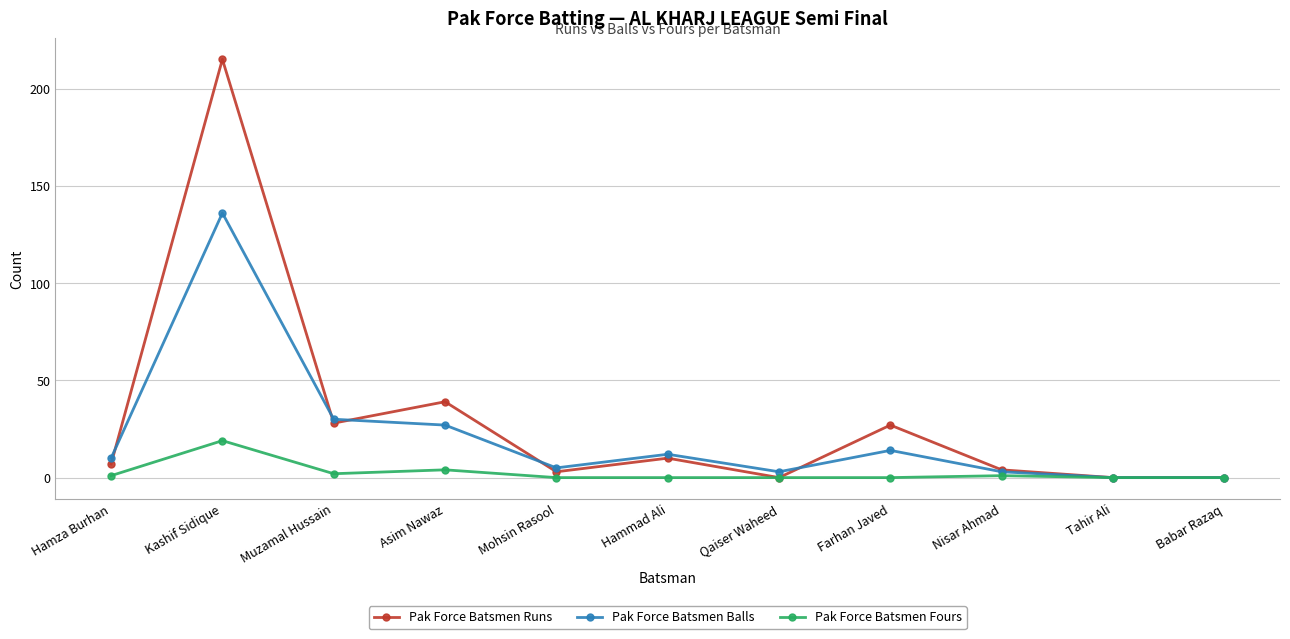

How many lines are shown in the chart?

3